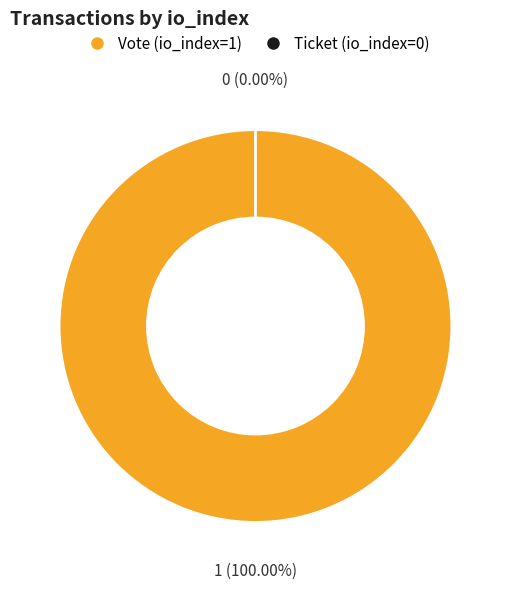

Combined, do Vote (io_index=1) and Ticket (io_index=0) account for over 50%?

Yes